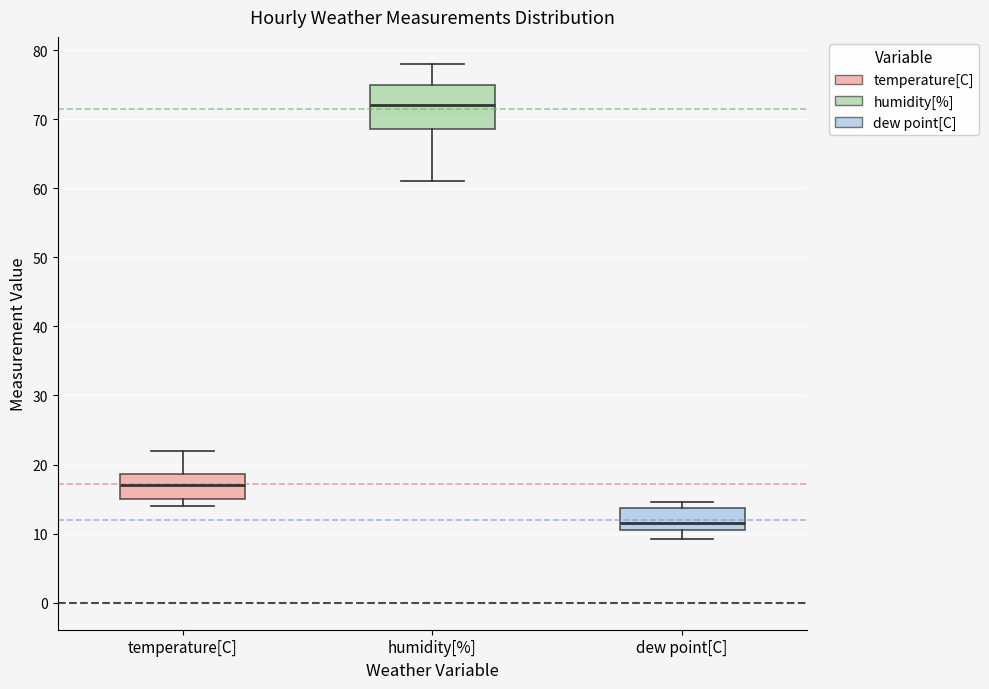

Which box is the tallest, from its lower edge to its upper edge?

humidity[%]